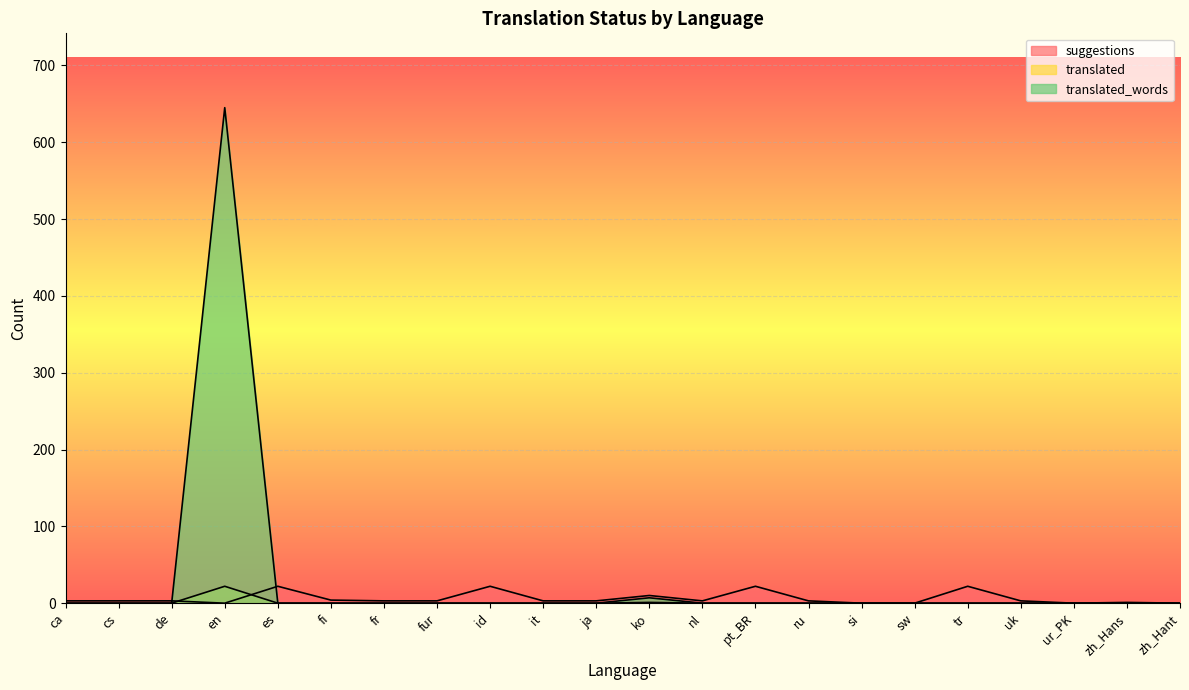

What is the sum of the suggestions values at ja and nl?

6